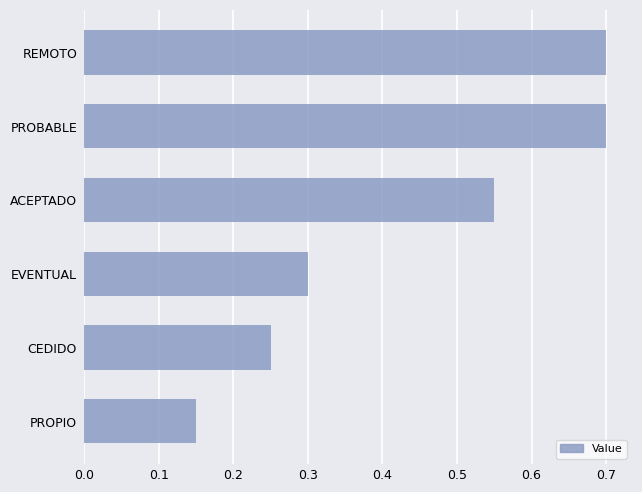

What is the greatest value displayed?

0.7